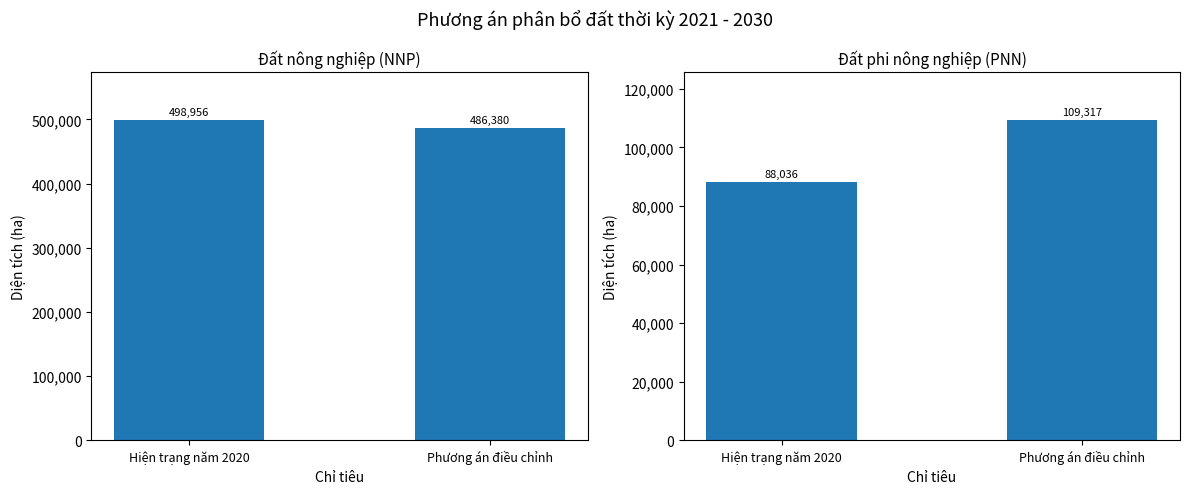

Which category has the lowest value in the Đất nông nghiệp (NNP) series?

Phương án điều chỉnh